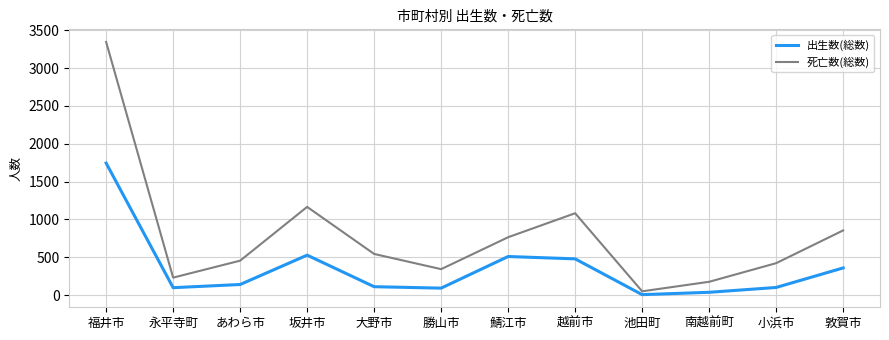

Which series has the largest range (max minus min)?

死亡数(総数)